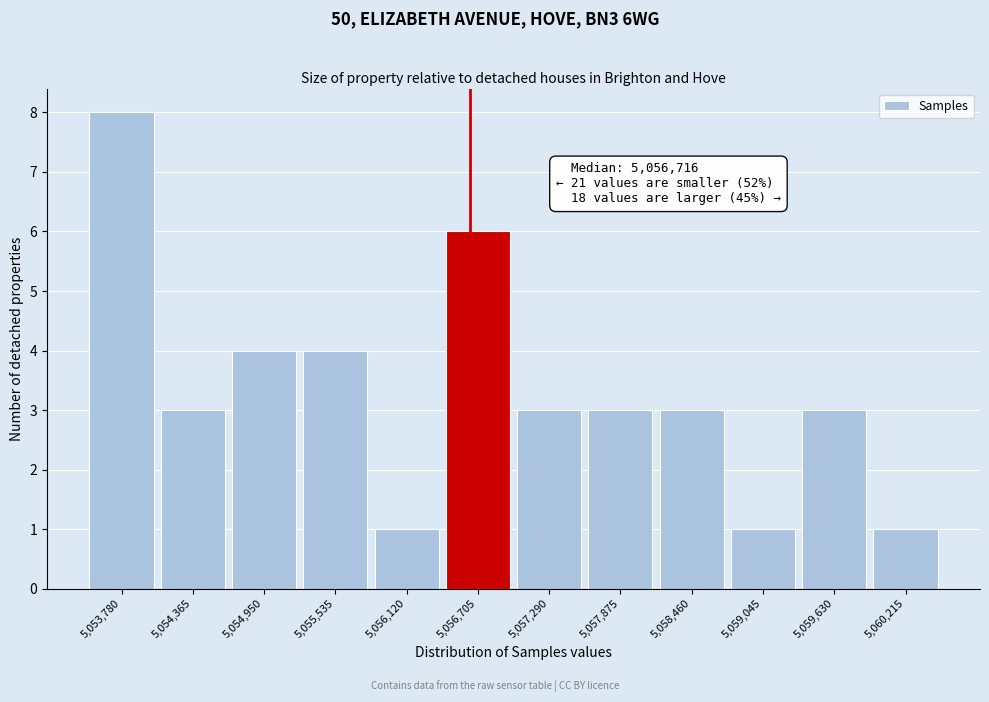

Reading right to left, transcribe all the data shown in this chart.

5,060,215=1	5,059,630=3	5,059,045=1	5,058,460=3	5,057,875=3	5,057,290=3	5,056,705=6	5,056,120=1	5,055,535=4	5,054,950=4	5,054,365=3	5,053,780=8